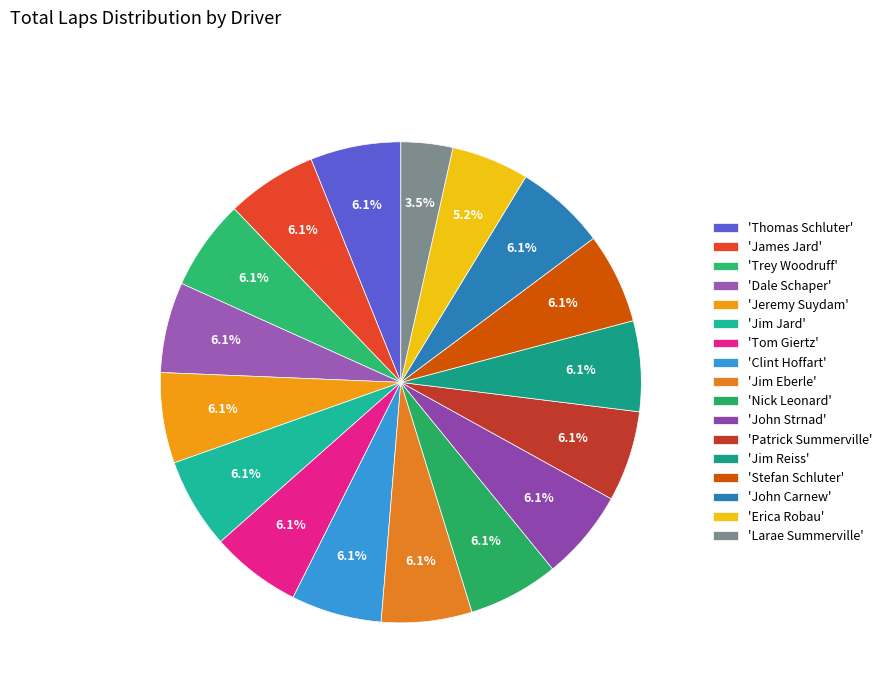

Count the number of slices in the pie.

17